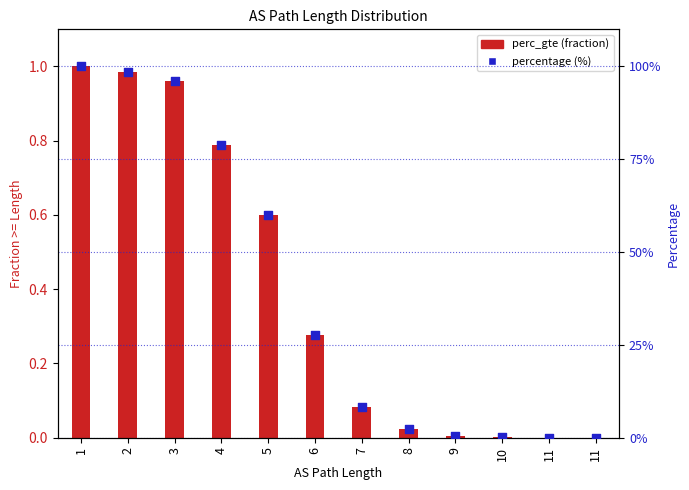

Which series has the largest total across all categories?

percentage (%)